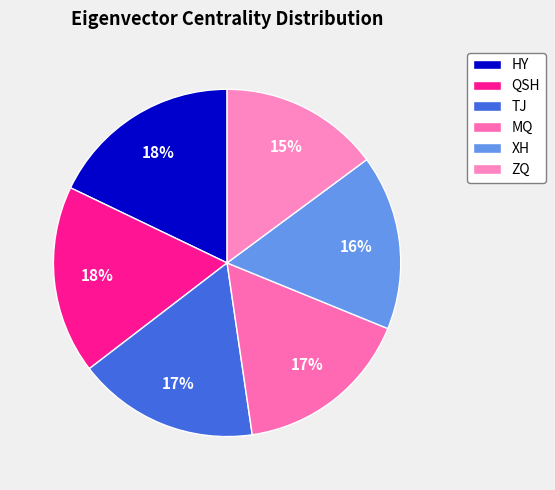

Does MQ account for over 50% of the chart?

No